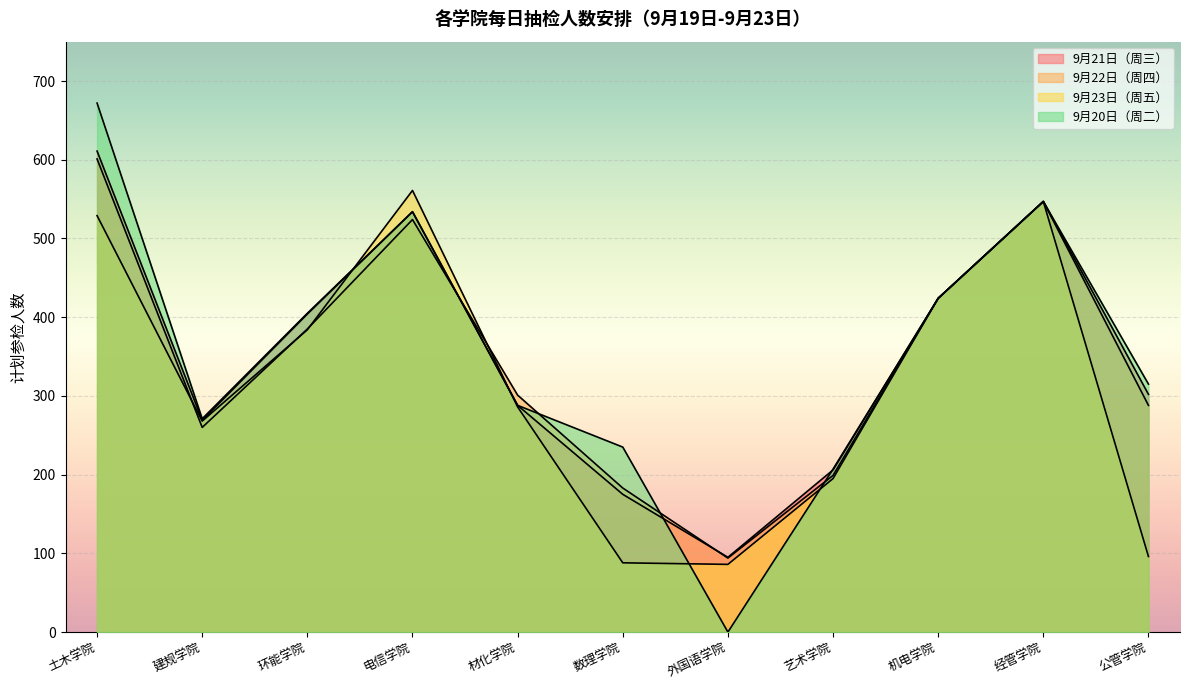

At which category is the sum across all series the highest?

土木学院